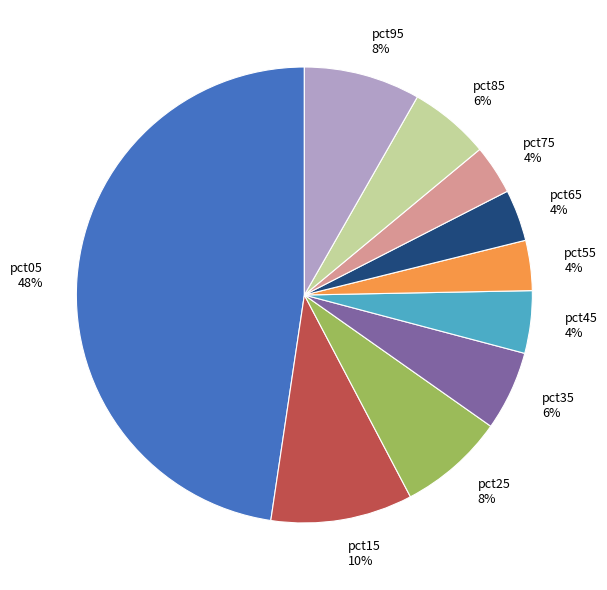

What percentage is the pct45 slice, to the nearest percent?

4%